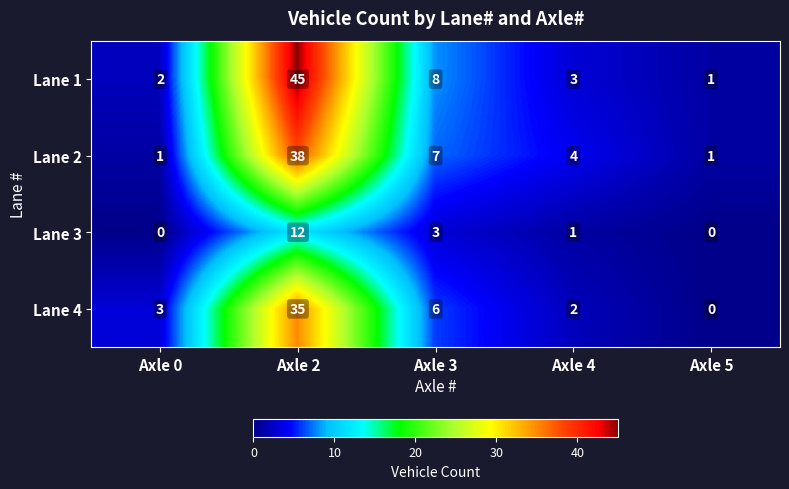

What is the total value across all series at Axle 4?

10